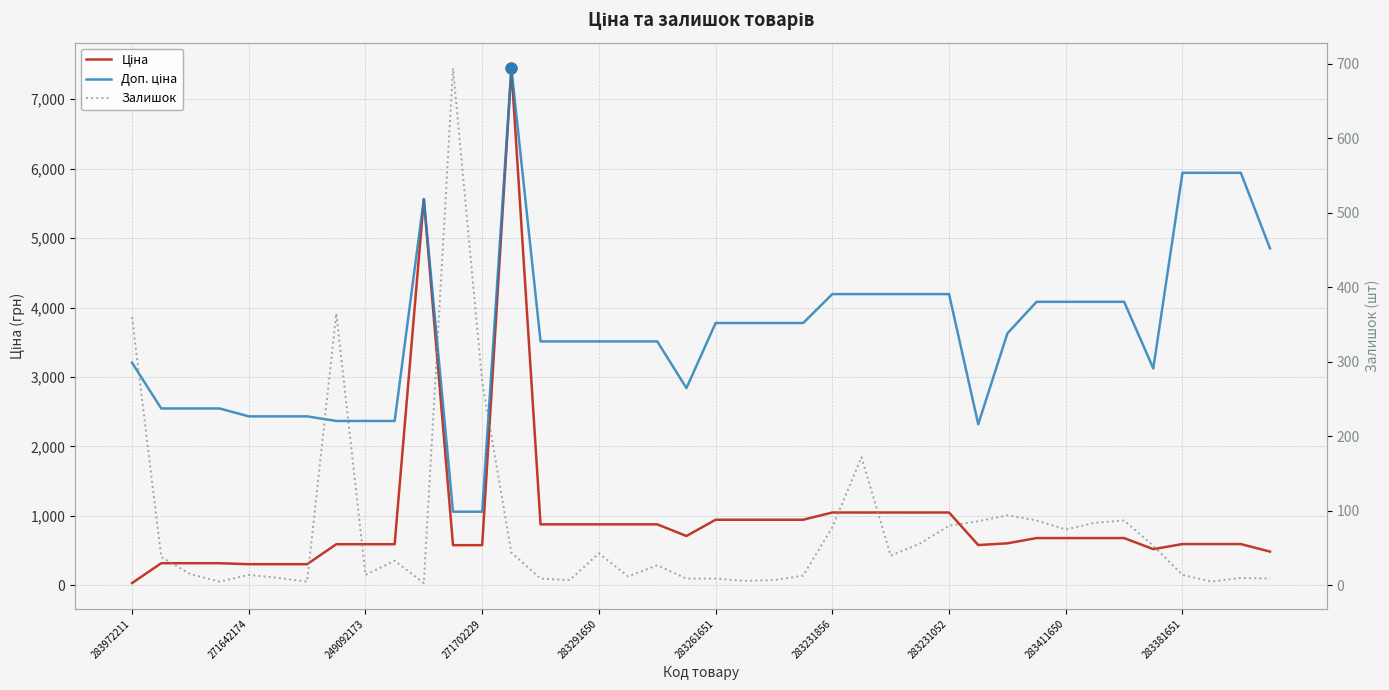

What is the total value across all series at 38?

6544.0